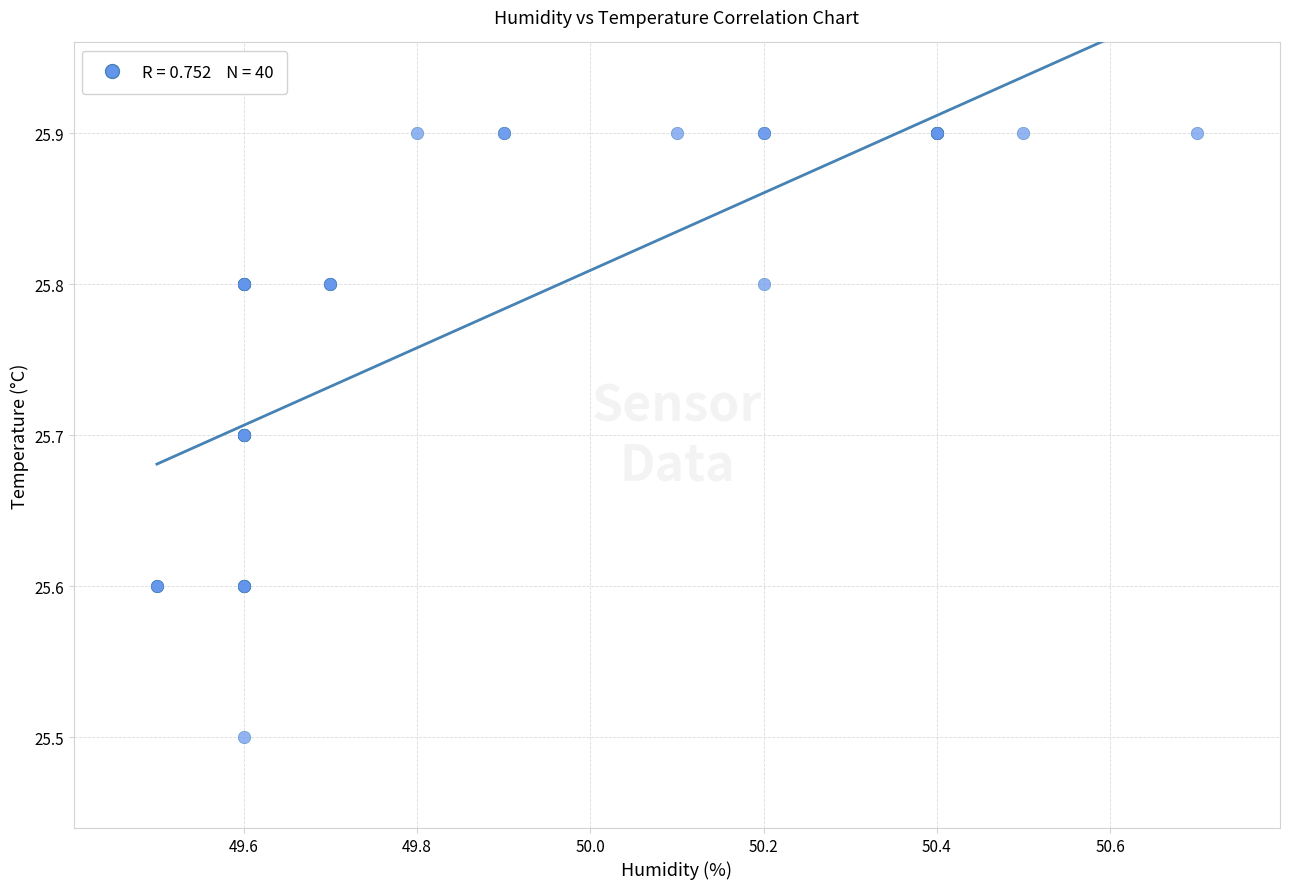

What Y value in the scatter plot is closest to 25?

25.5